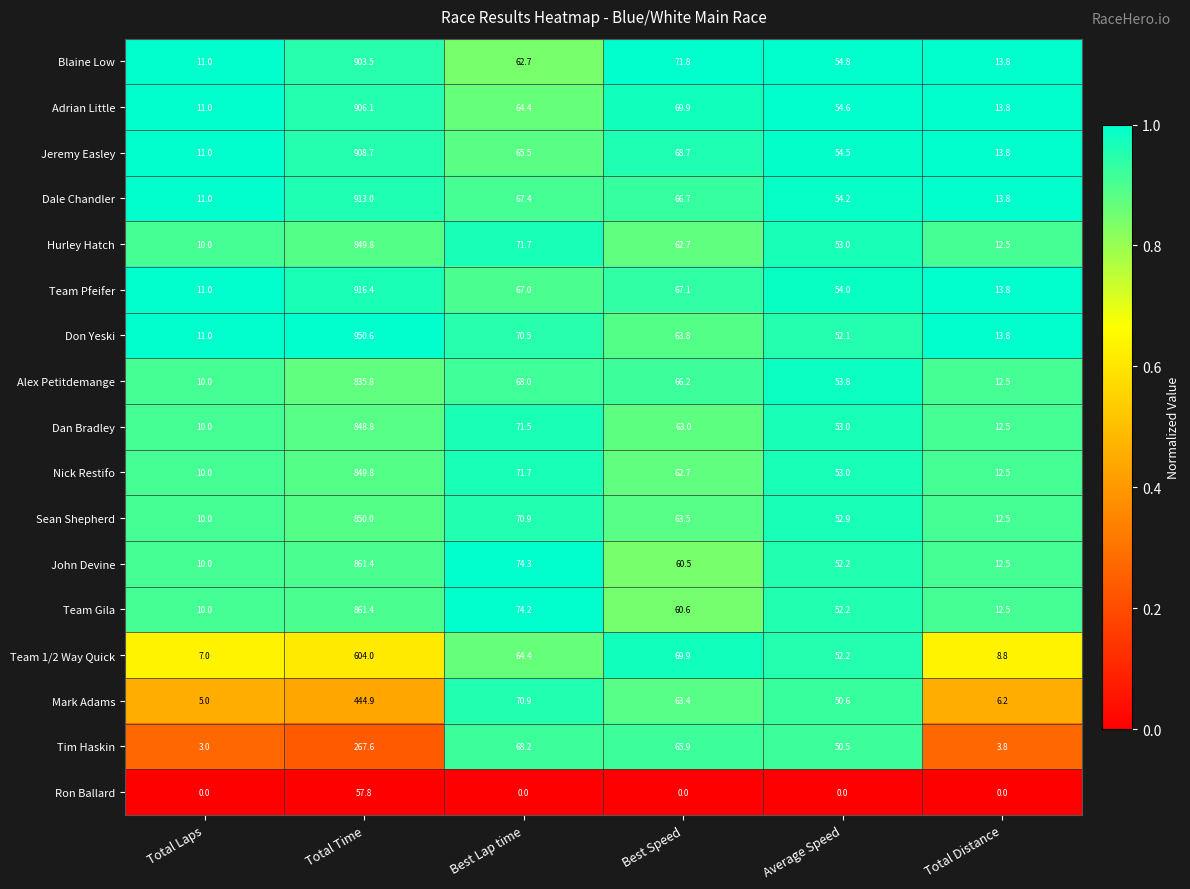

The Don Yeski series shows 950.6 at Total Time. True or false?

True